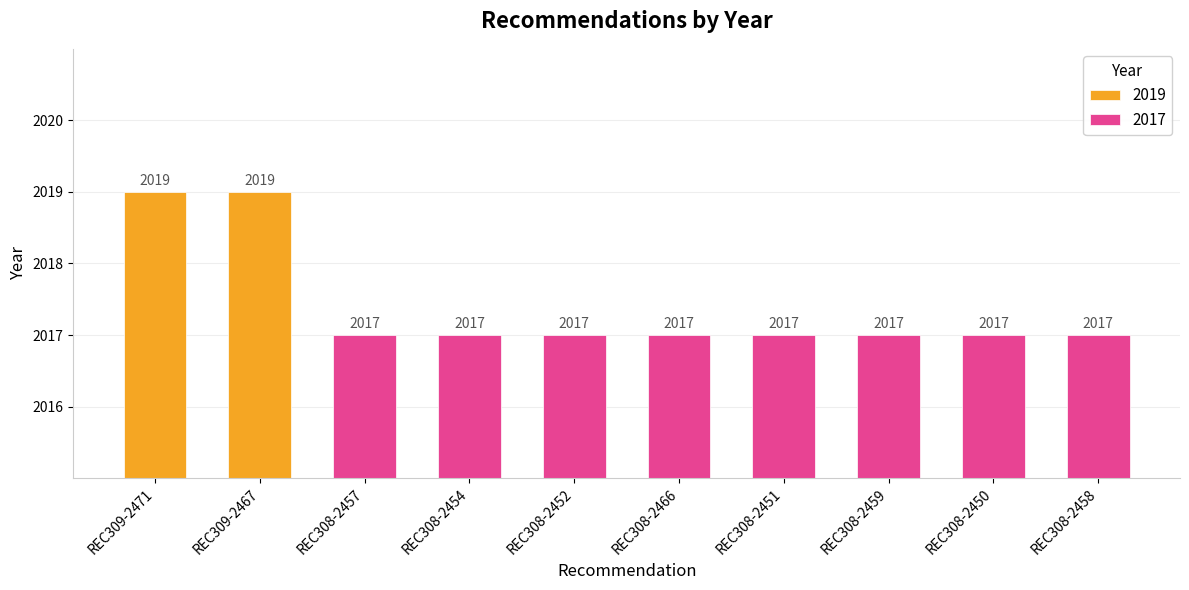

List the labels in order of value, smallest first.

REC308-2457, REC308-2454, REC308-2452, REC308-2466, REC308-2451, REC308-2459, REC308-2450, REC308-2458, REC309-2471, REC309-2467